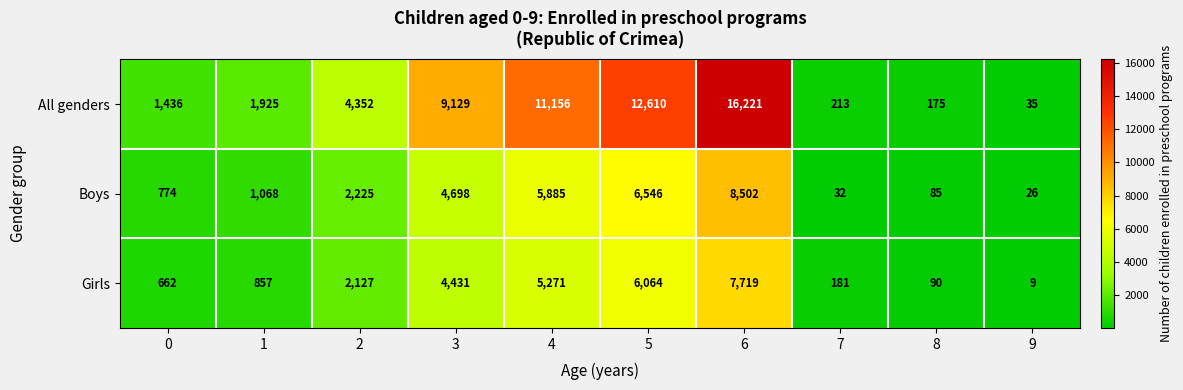

At which label is All genders closest to 8128?

3